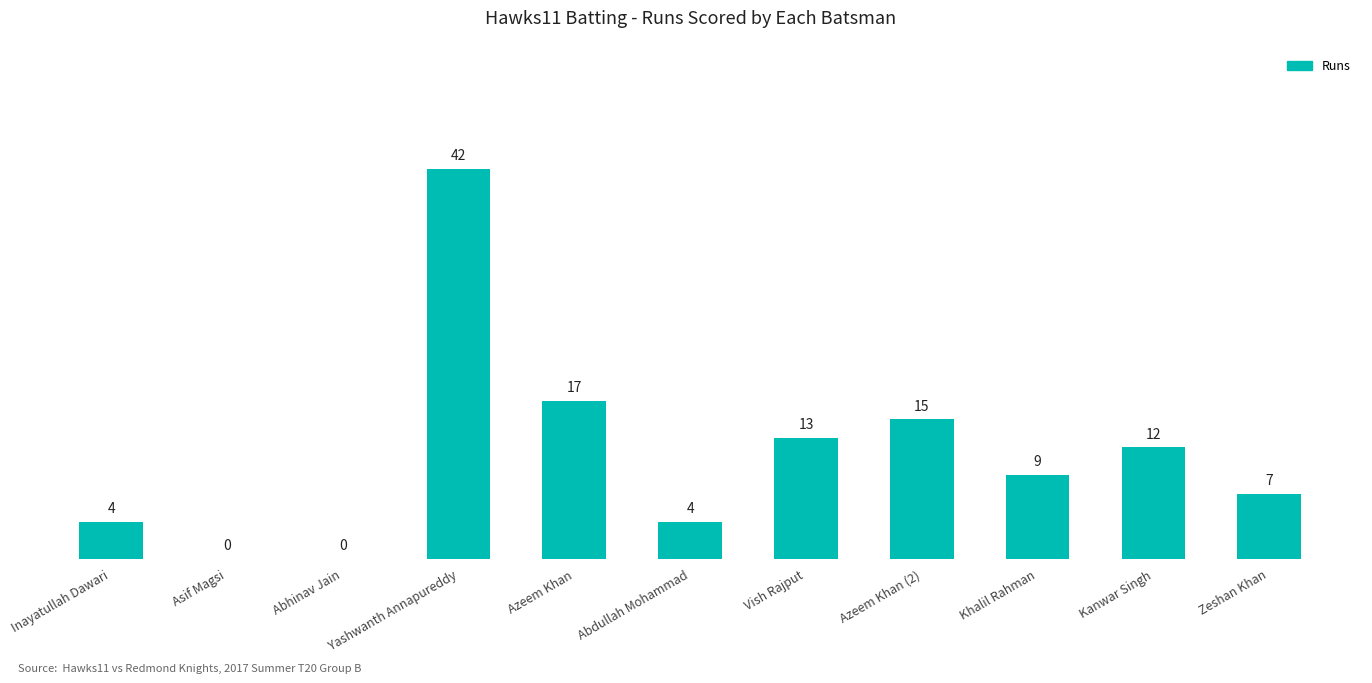

The chart shows a value of 9 at Khalil Rahman. True or false?

True